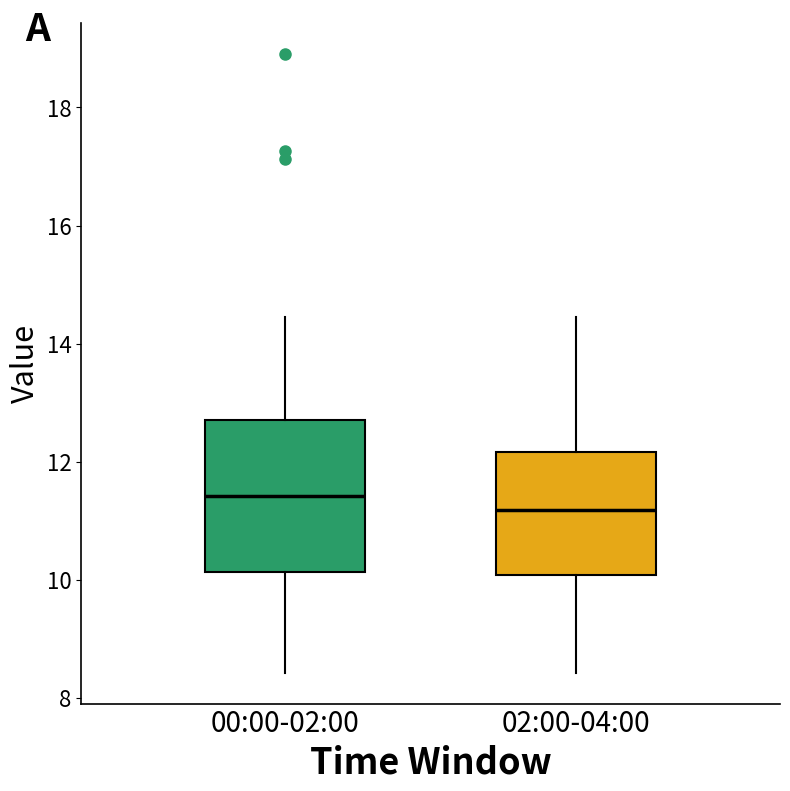

Which box's median line is the highest?

00:00-02:00